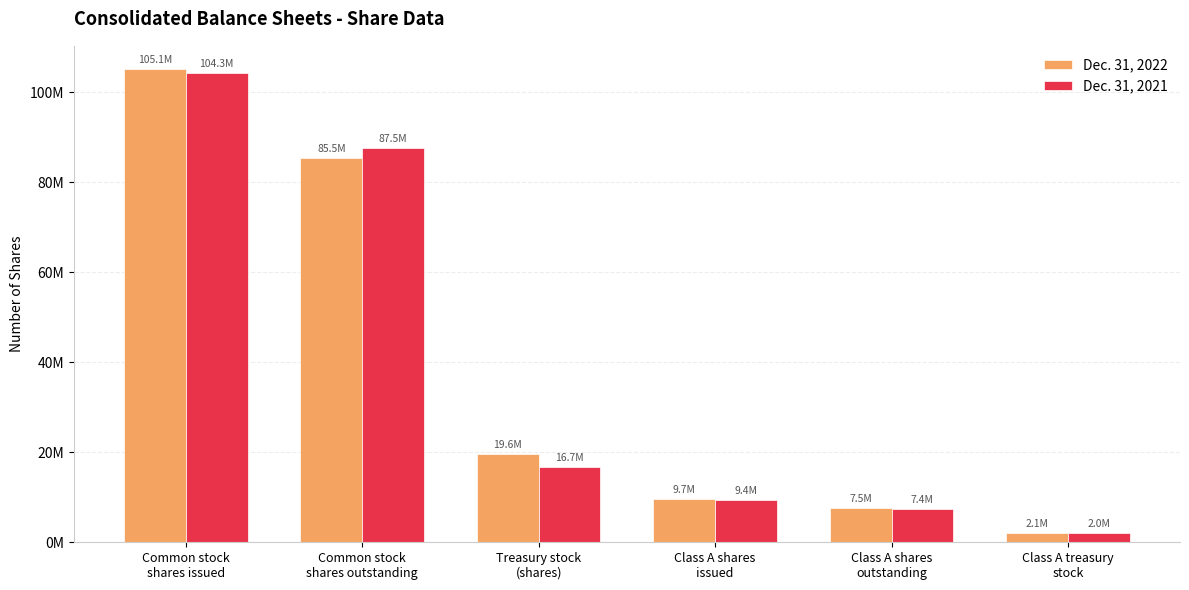

At which label is Dec. 31, 2021 closest to 53142251?

Common stock
shares outstanding